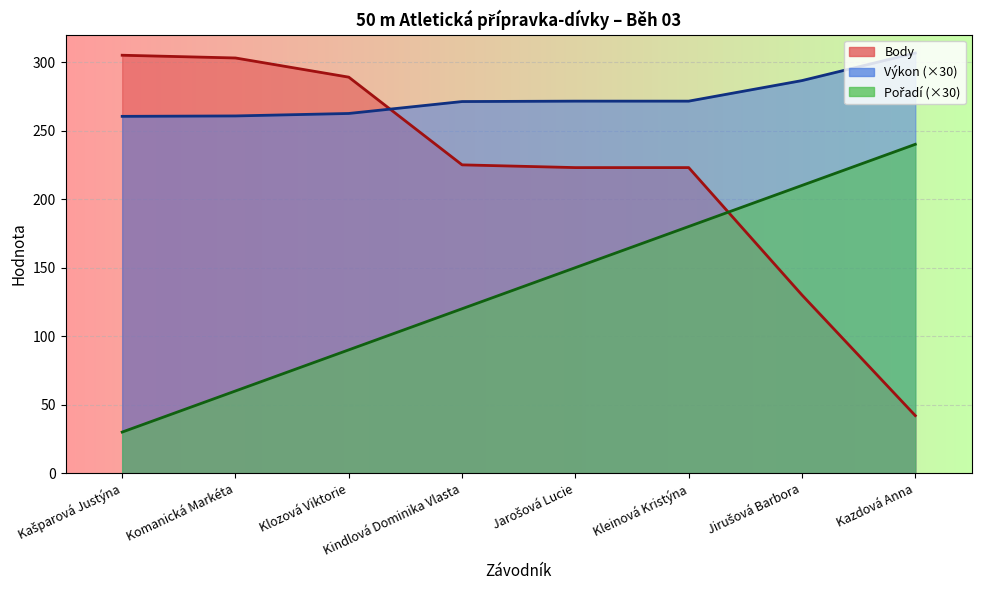

True or false: Pořadí and Výkon cross at least once.

False